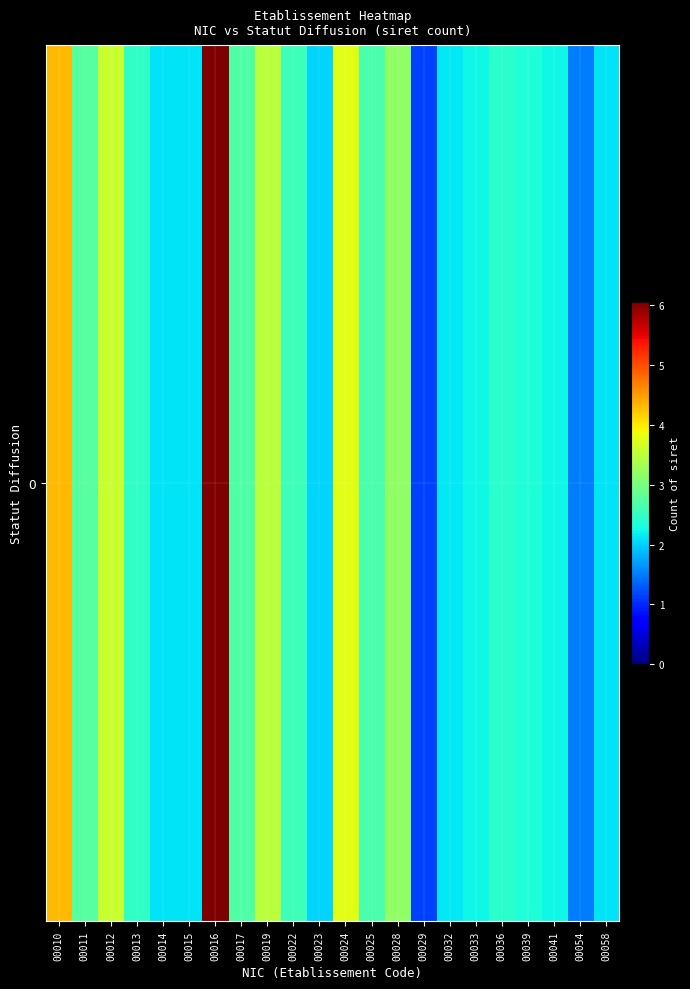

Between 00010 and 00023, which is larger?

00010